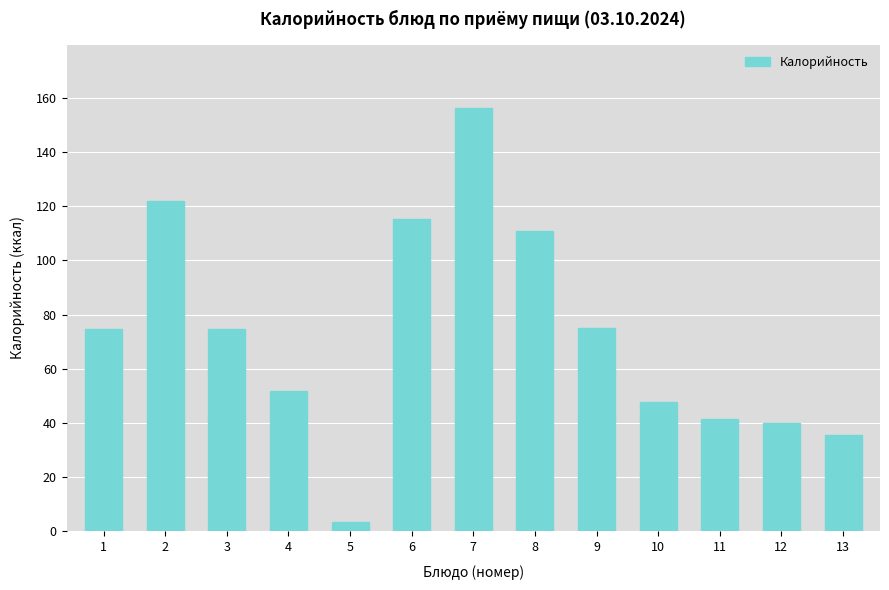

What is the difference between the maximum and second lowest values?

120.6